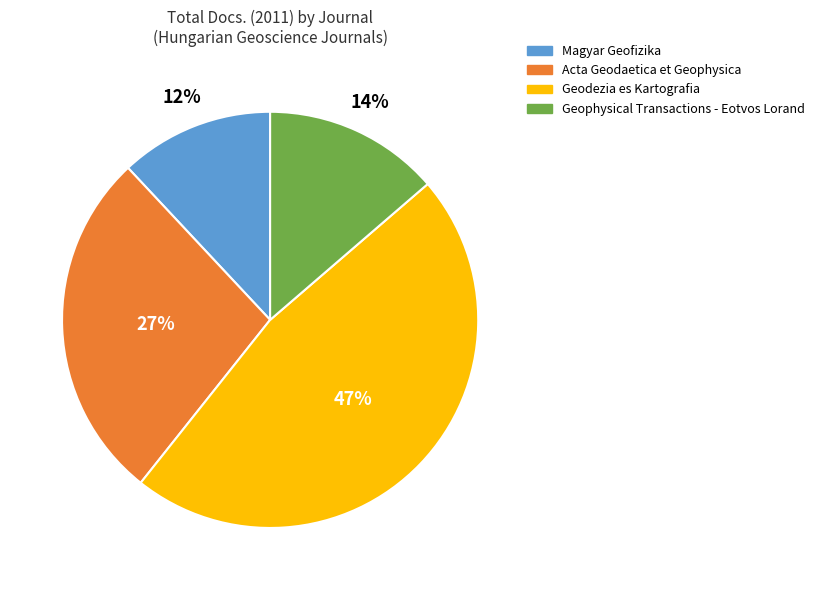

Is there a majority slice in this chart?

No